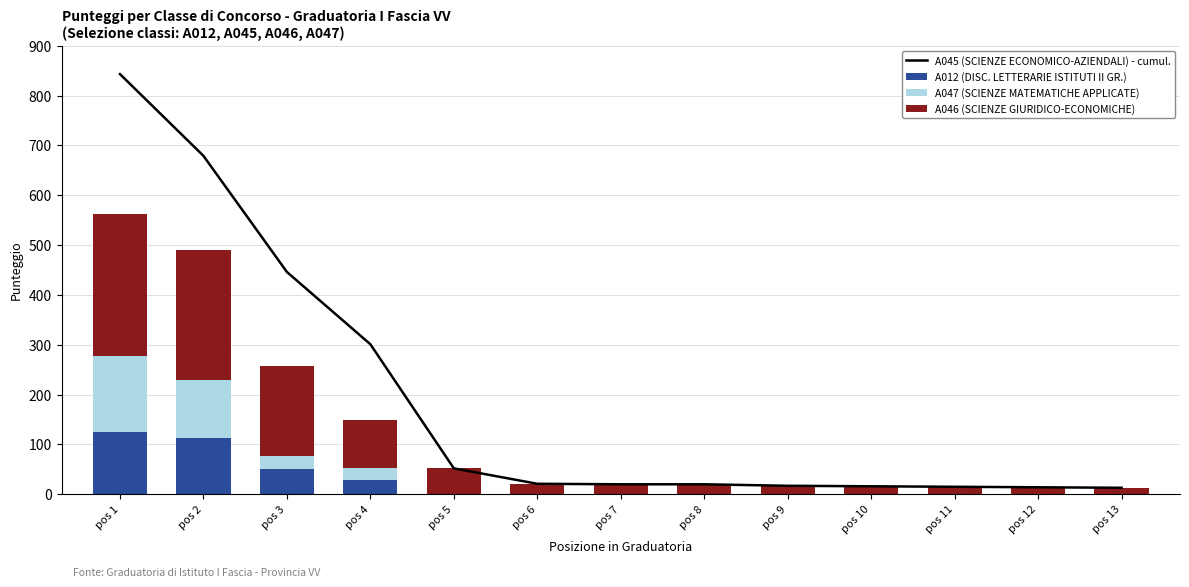

At which category is the sum across all series the highest?

pos 1